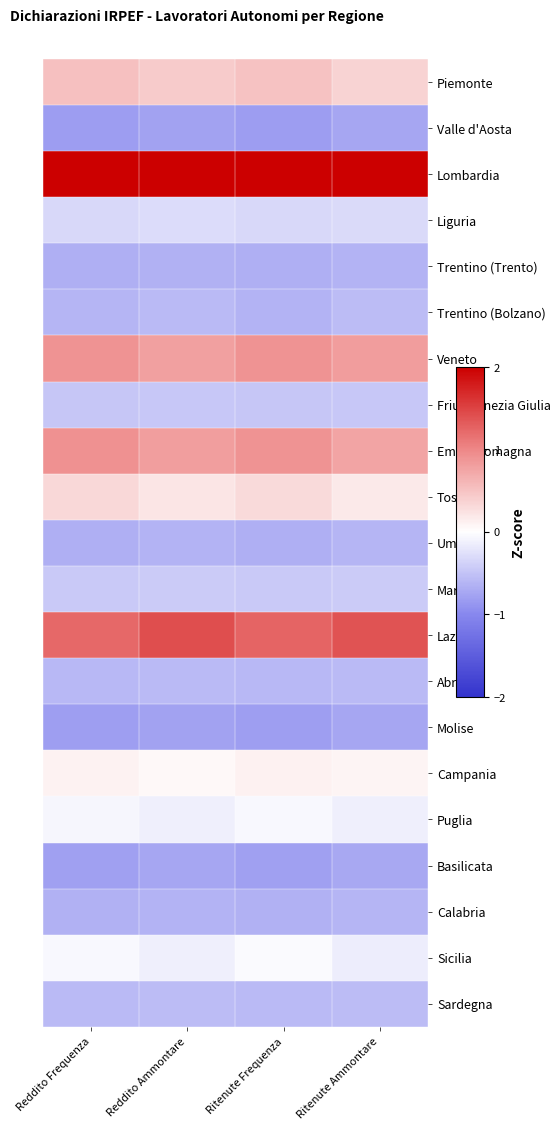

Reading right to left, extract all data points from this chart.

Piemonte: Ritenute Ammontare=0.4	Ritenute Frequenza=0.5	Reddito Ammontare=0.4	Reddito Frequenza=0.5
Valle d'Aosta: Ritenute Ammontare=-0.7	Ritenute Frequenza=-0.8	Reddito Ammontare=-0.8	Reddito Frequenza=-0.8
Lombardia: Ritenute Ammontare=3.7	Ritenute Frequenza=3.5	Reddito Ammontare=3.6	Reddito Frequenza=3.6
Liguria: Ritenute Ammontare=-0.3	Ritenute Frequenza=-0.3	Reddito Ammontare=-0.3	Reddito Frequenza=-0.3
Trentino (Trento): Ritenute Ammontare=-0.6	Ritenute Frequenza=-0.7	Reddito Ammontare=-0.6	Reddito Frequenza=-0.7
Trentino (Bolzano): Ritenute Ammontare=-0.6	Ritenute Frequenza=-0.6	Reddito Ammontare=-0.6	Reddito Frequenza=-0.6
Veneto: Ritenute Ammontare=0.8	Ritenute Frequenza=0.9	Reddito Ammontare=0.8	Reddito Frequenza=0.9
Friuli Venezia Giulia: Ritenute Ammontare=-0.5	Ritenute Frequenza=-0.5	Reddito Ammontare=-0.5	Reddito Frequenza=-0.5
Emilia Romagna: Ritenute Ammontare=0.8	Ritenute Frequenza=0.9	Reddito Ammontare=0.8	Reddito Frequenza=0.9
Toscana: Ritenute Ammontare=0.2	Ritenute Frequenza=0.3	Reddito Ammontare=0.2	Reddito Frequenza=0.3
Umbria: Ritenute Ammontare=-0.6	Ritenute Frequenza=-0.7	Reddito Ammontare=-0.6	Reddito Frequenza=-0.7
Marche: Ritenute Ammontare=-0.4	Ritenute Frequenza=-0.4	Reddito Ammontare=-0.4	Reddito Frequenza=-0.4
Lazio: Ritenute Ammontare=1.4	Ritenute Frequenza=1.3	Reddito Ammontare=1.4	Reddito Frequenza=1.2
Abruzzo: Ritenute Ammontare=-0.6	Ritenute Frequenza=-0.6	Reddito Ammontare=-0.6	Reddito Frequenza=-0.6
Molise: Ritenute Ammontare=-0.7	Ritenute Frequenza=-0.8	Reddito Ammontare=-0.8	Reddito Frequenza=-0.8
Campania: Ritenute Ammontare=0.1	Ritenute Frequenza=0.1	Reddito Ammontare=0.1	Reddito Frequenza=0.1
Puglia: Ritenute Ammontare=-0.1	Ritenute Frequenza=-0.1	Reddito Ammontare=-0.1	Reddito Frequenza=-0.1
Basilicata: Ritenute Ammontare=-0.7	Ritenute Frequenza=-0.8	Reddito Ammontare=-0.7	Reddito Frequenza=-0.8
Calabria: Ritenute Ammontare=-0.6	Ritenute Frequenza=-0.7	Reddito Ammontare=-0.6	Reddito Frequenza=-0.7
Sicilia: Ritenute Ammontare=-0.2	Ritenute Frequenza=-0.0	Reddito Ammontare=-0.1	Reddito Frequenza=-0.1
Sardegna: Ritenute Ammontare=-0.6	Ritenute Frequenza=-0.6	Reddito Ammontare=-0.6	Reddito Frequenza=-0.6